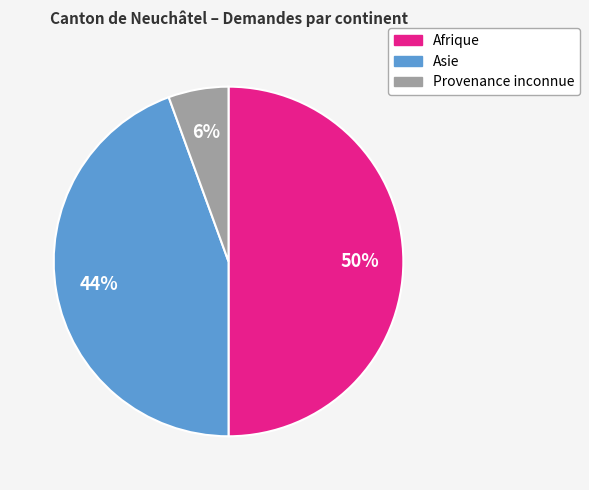

Rank the categories by value from highest to lowest.

Afrique, Asie, Provenance inconnue